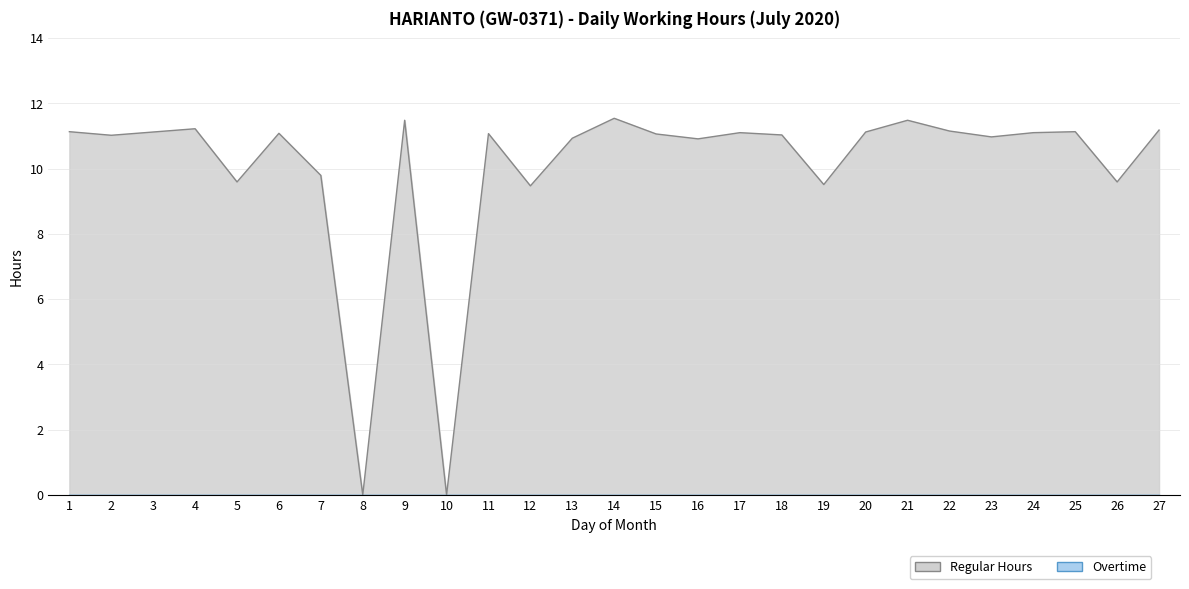

Which has a higher value, 8 or 20?

20